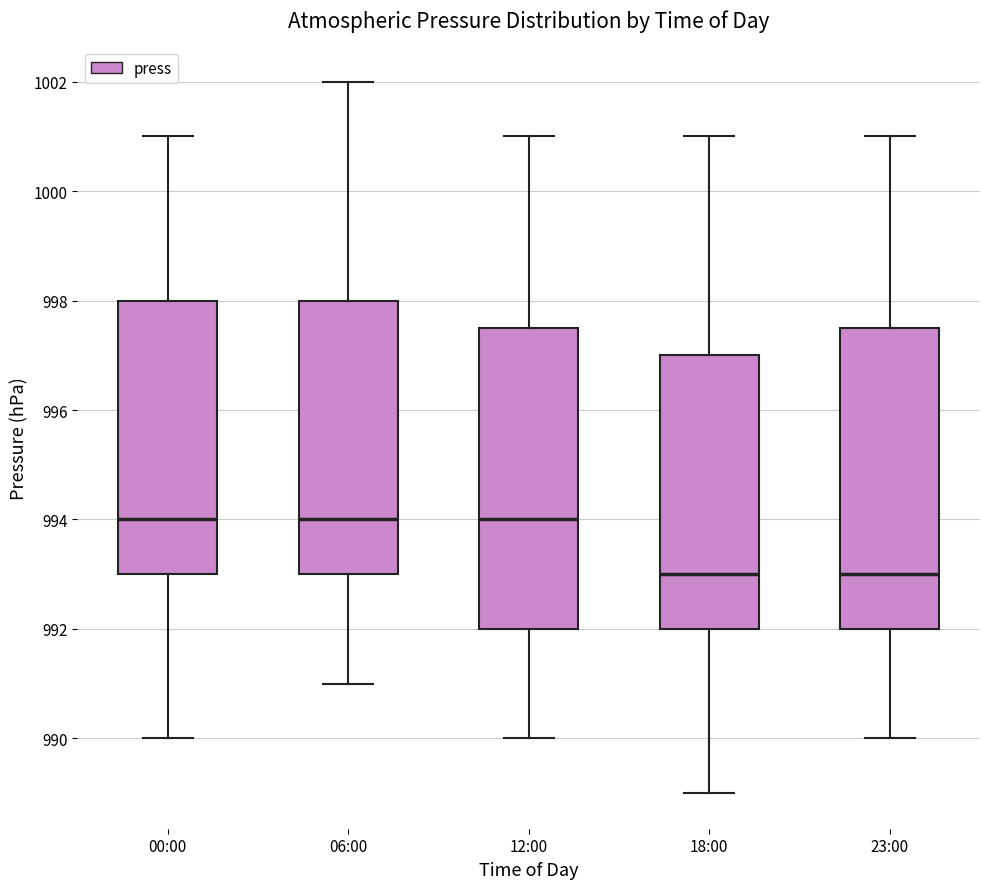

Reading left to right, transcribe this box plot: for each box, give where its median line is, the range the box spans, and where its two whiskers end, as read against the y-axis. The values are not printed on the chart, so give them approximately, as read against the axis.

00:00: median 994.0, box 993.0 to 998.0, whiskers 990.0 to 1001.0
06:00: median 994.0, box 993.0 to 998.0, whiskers 991.0 to 1002.0
12:00: median 994.0, box 992.0 to 997.6, whiskers 990.0 to 1001.0
18:00: median 993.0, box 992.0 to 997.0, whiskers 989.0 to 1001.0
23:00: median 993.0, box 992.0 to 997.6, whiskers 990.0 to 1001.0